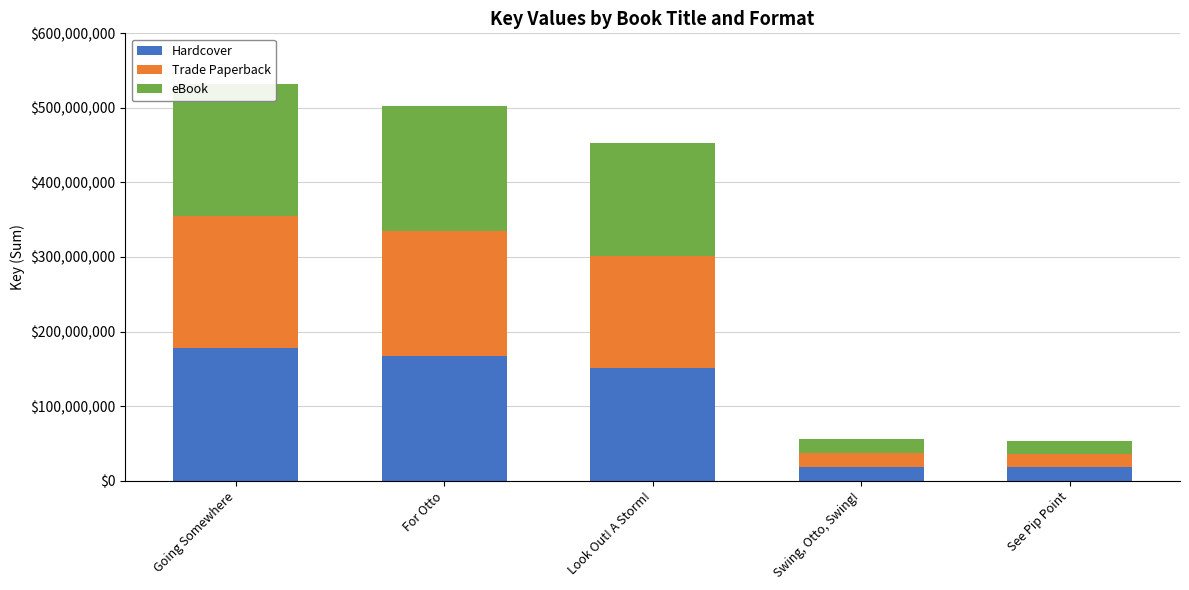

Which series changed the most between Going Somewhere and Swing, Otto, Swing!?

Hardcover